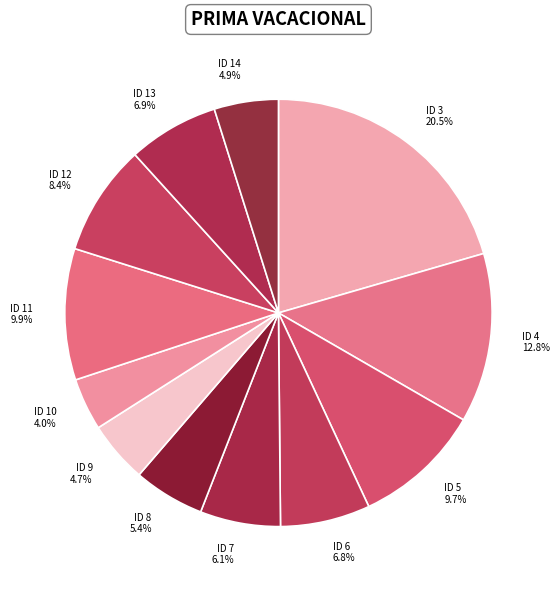

Is there any slice that represents more than half of the pie?

No